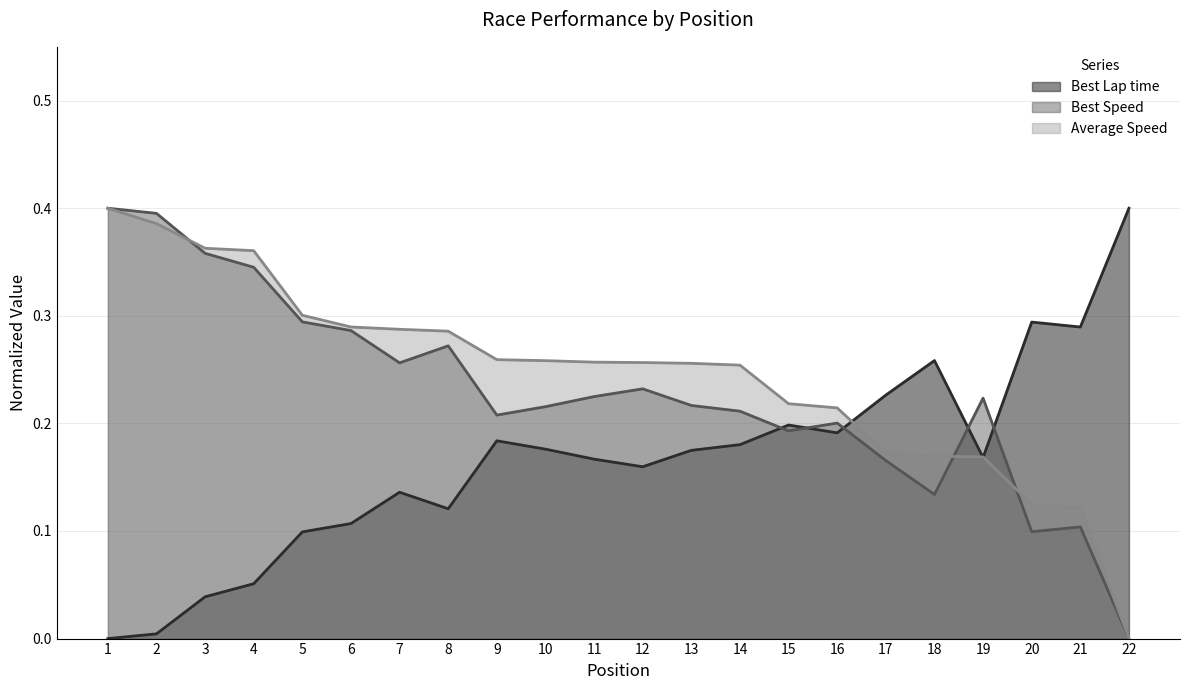

Where do Best Lap time and Best Speed first cross each other?

14 and 15